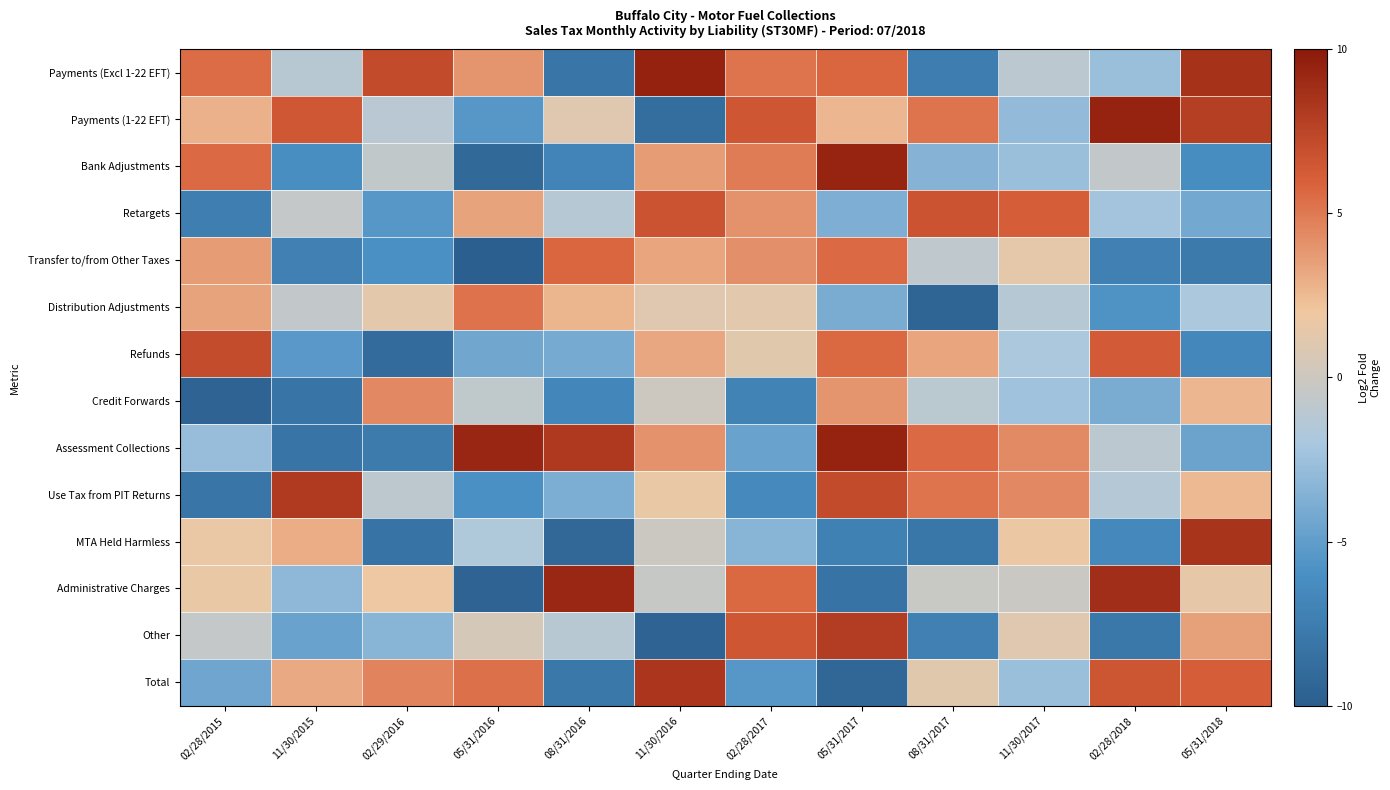

Which series has the largest total across all categories?

Payments (Excl 1-22 EFT)